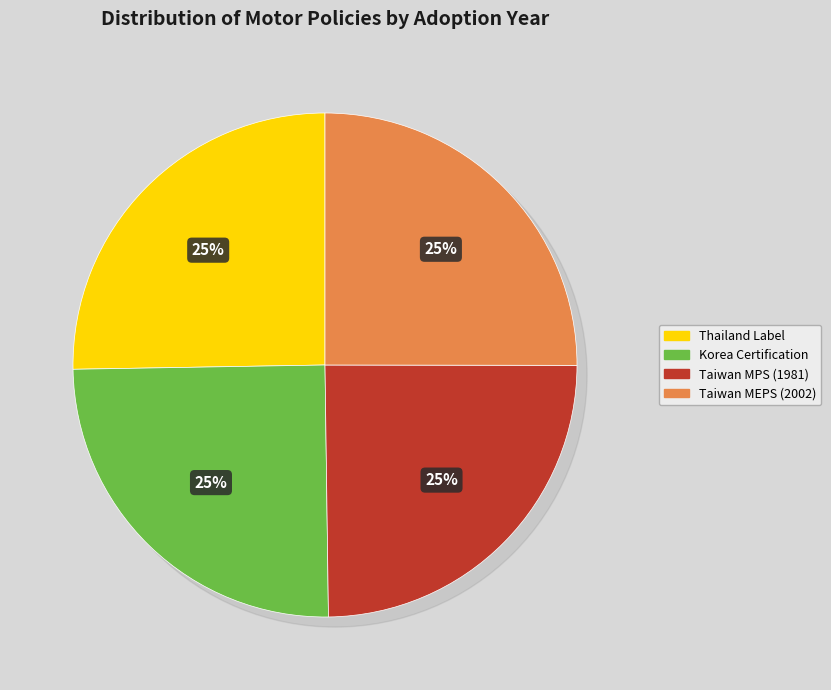

Is there a majority slice in this chart?

No